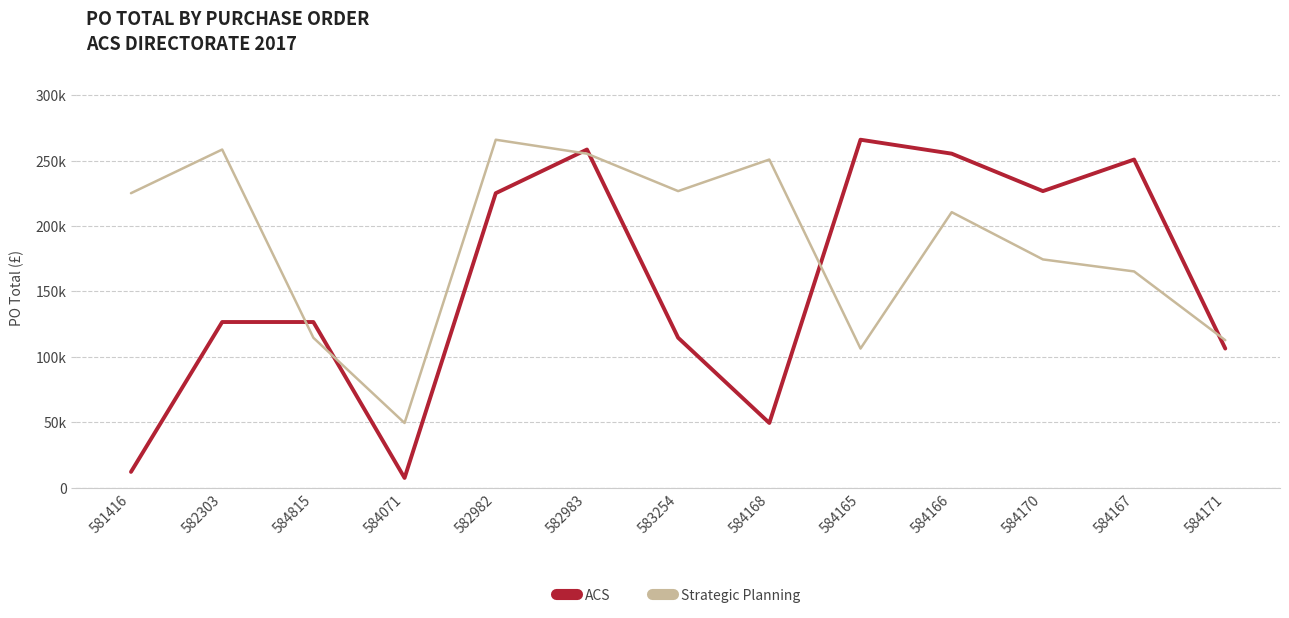

Which series ends up on top after the final intersection of ACS and Strategic Planning?

Strategic Planning